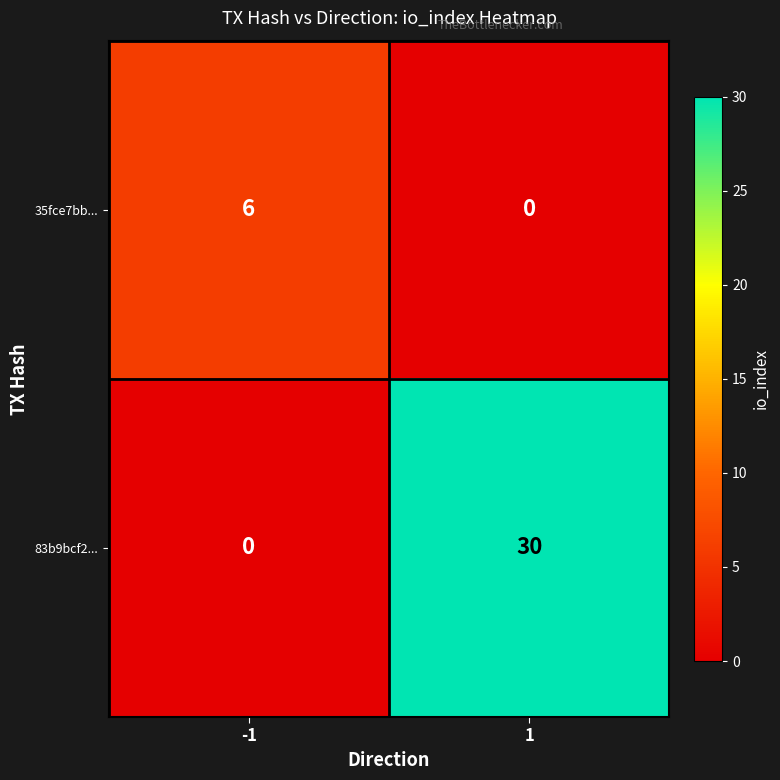

Reading left to right, what are all the values shown in this chart?

35fce7bb...: 6	0
83b9bcf2...: 0	30